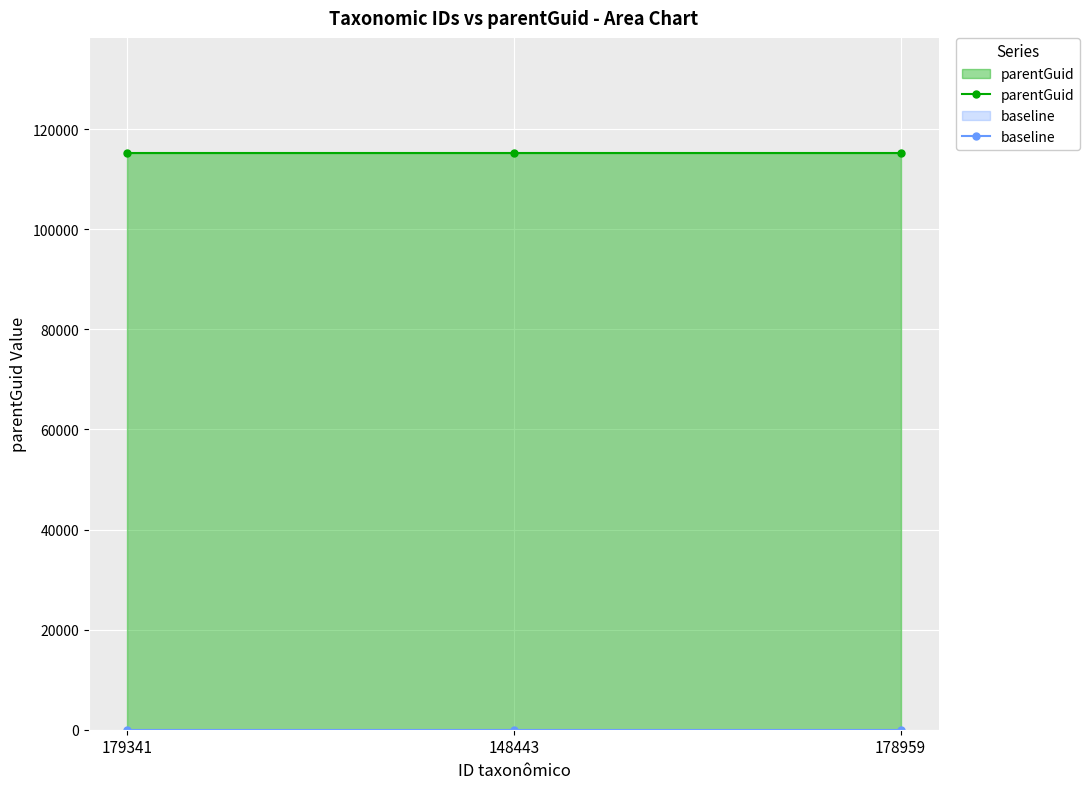

Is it true that baseline equals 0 at 179341?

True